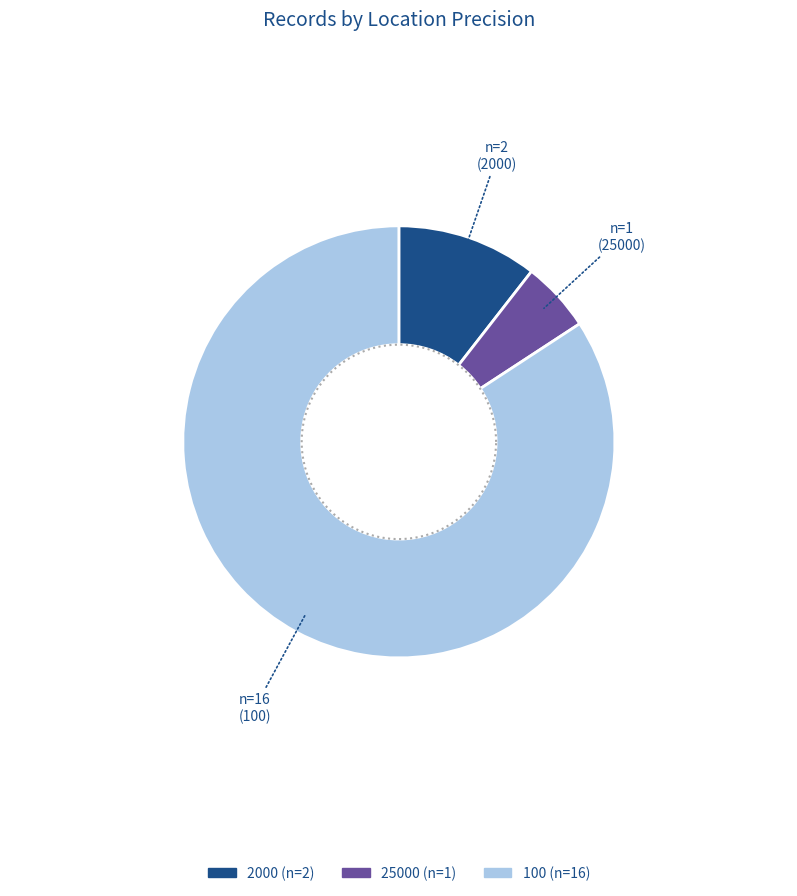

The 25000 slice represents 5% of the pie. True or false?

True